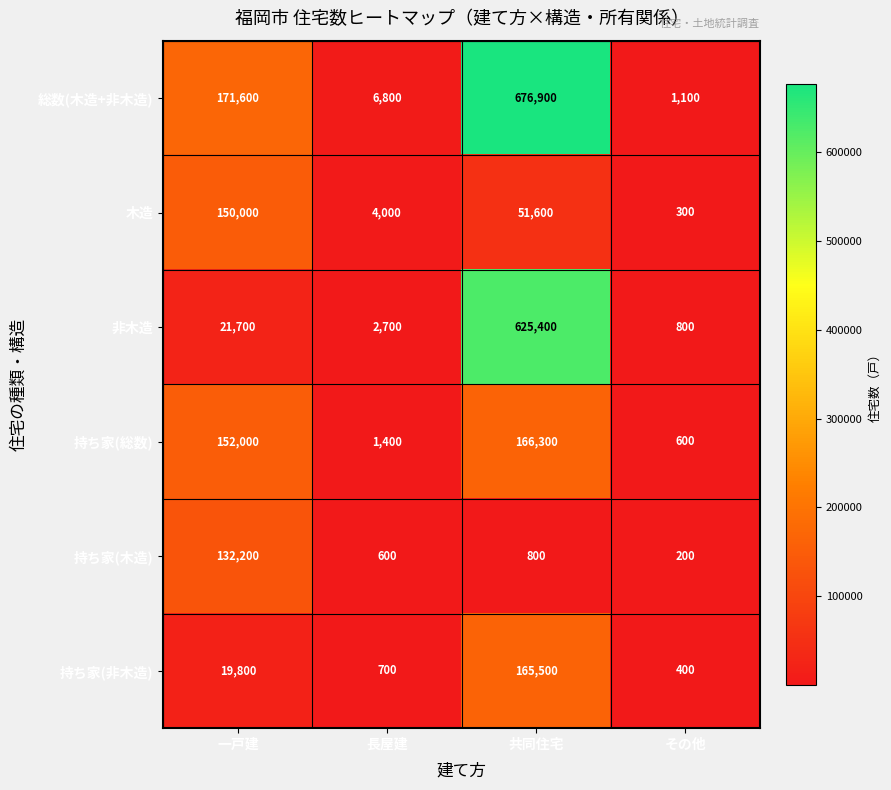

Rank the series by their maximum value, from lowest to highest.

持ち家(木造), 木造, 持ち家(非木造), 持ち家(総数), 非木造, 総数(木造+非木造)